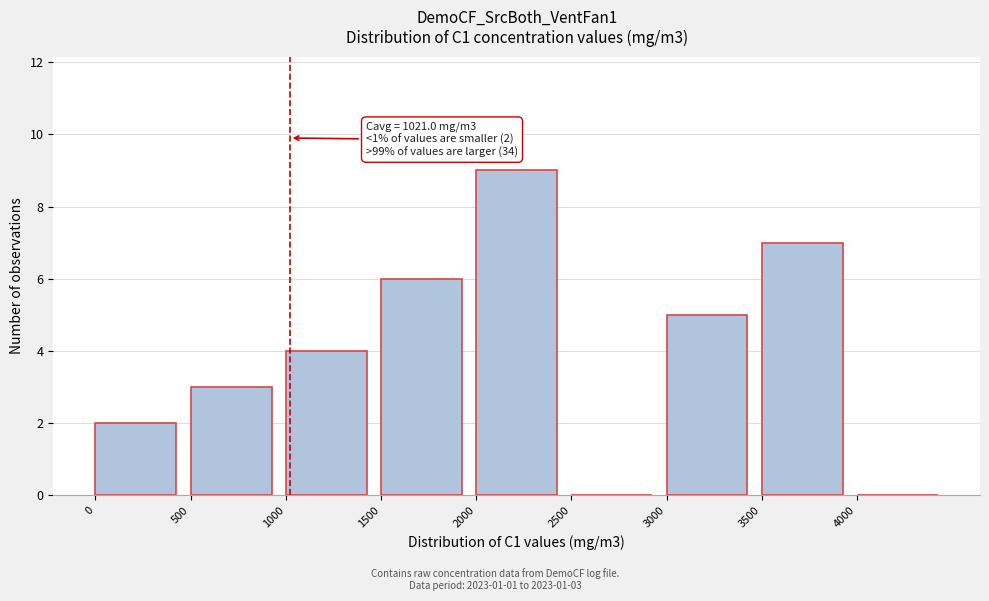

Over which range of the x-axis is the bar tallest?

2000 to 2500